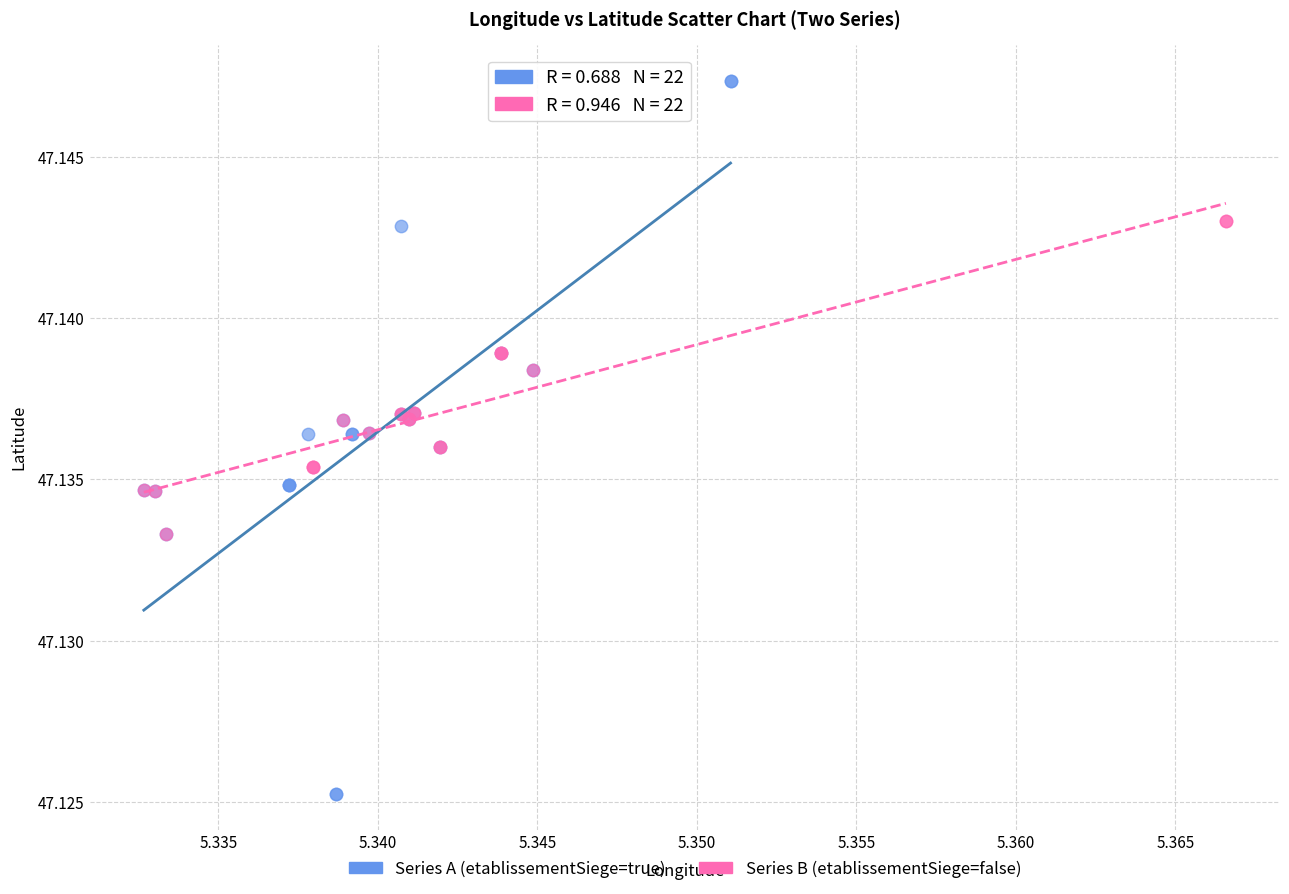

What are all the series names shown in the legend?

Series A (etablissementSiege=true), Series B (etablissementSiege=false)